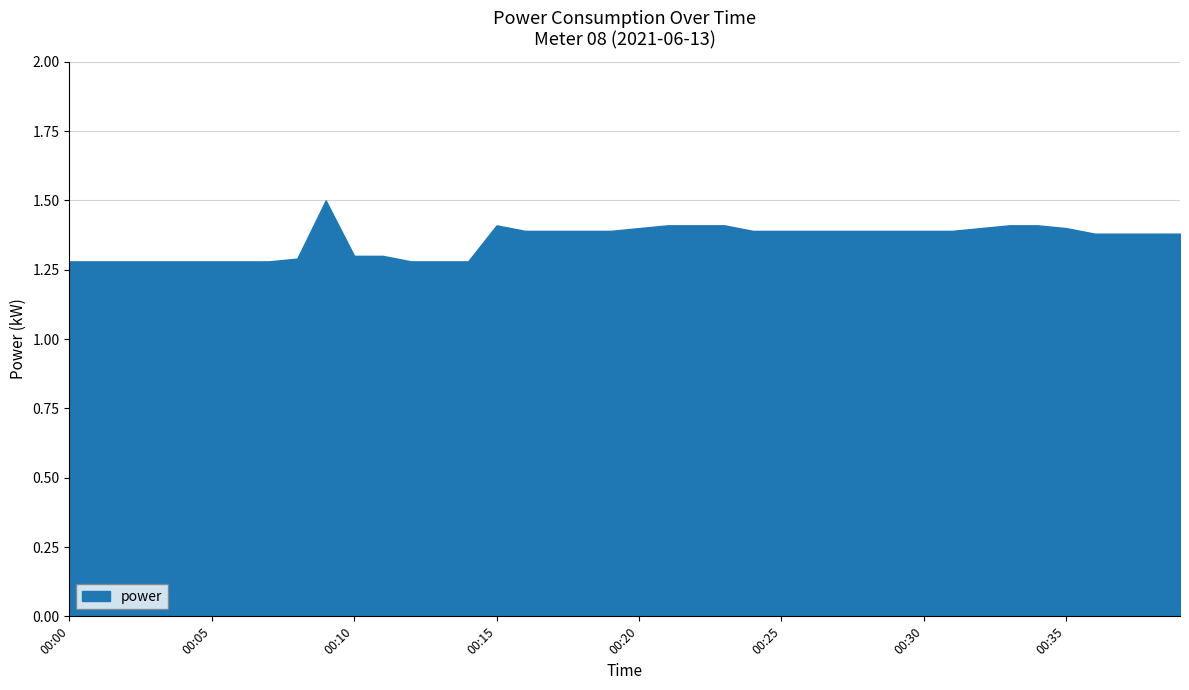

What is the difference between the values at 00:02 and 00:34?

0.1